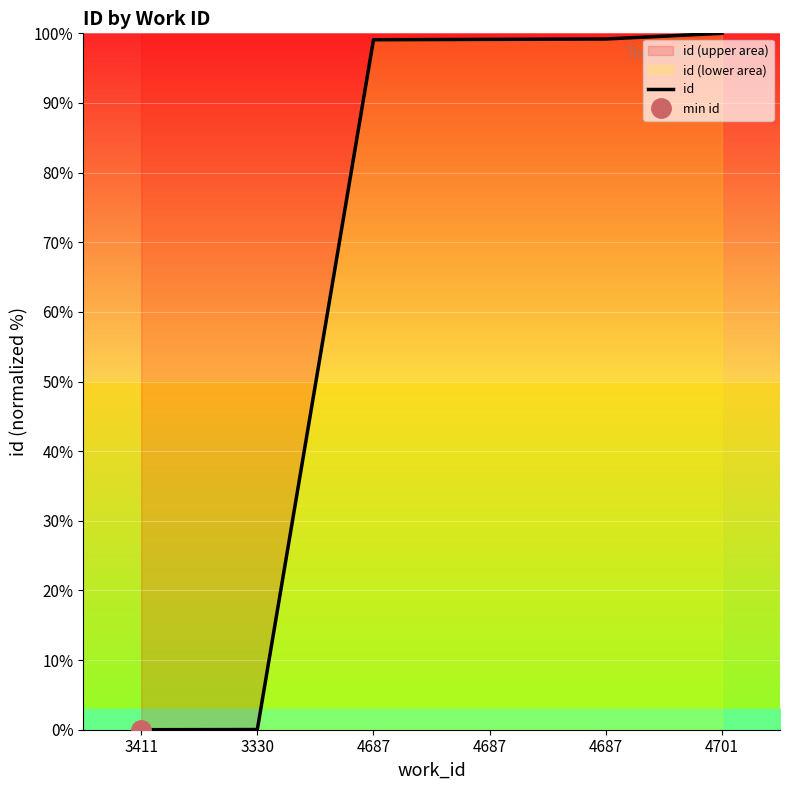

Reading left to right, what are all the values shown in this chart?

3411=0.0	3330=0.0	4687=99.1	4687=99.1	4687=99.2	4701=100.0